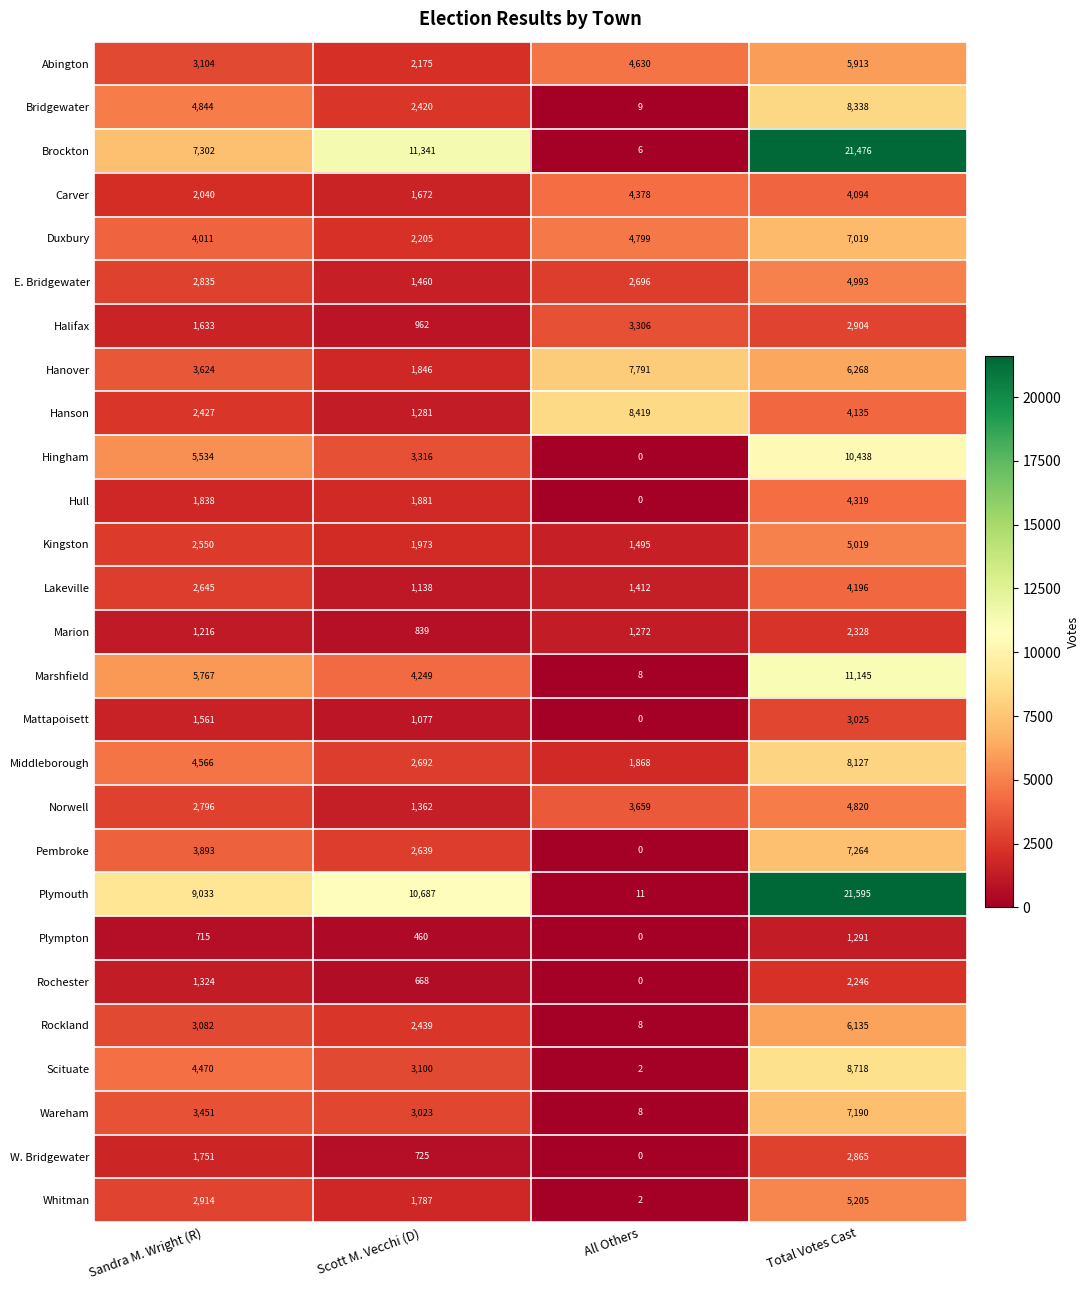

What is the difference between the highest and lowest values at Total Votes Cast?

20304